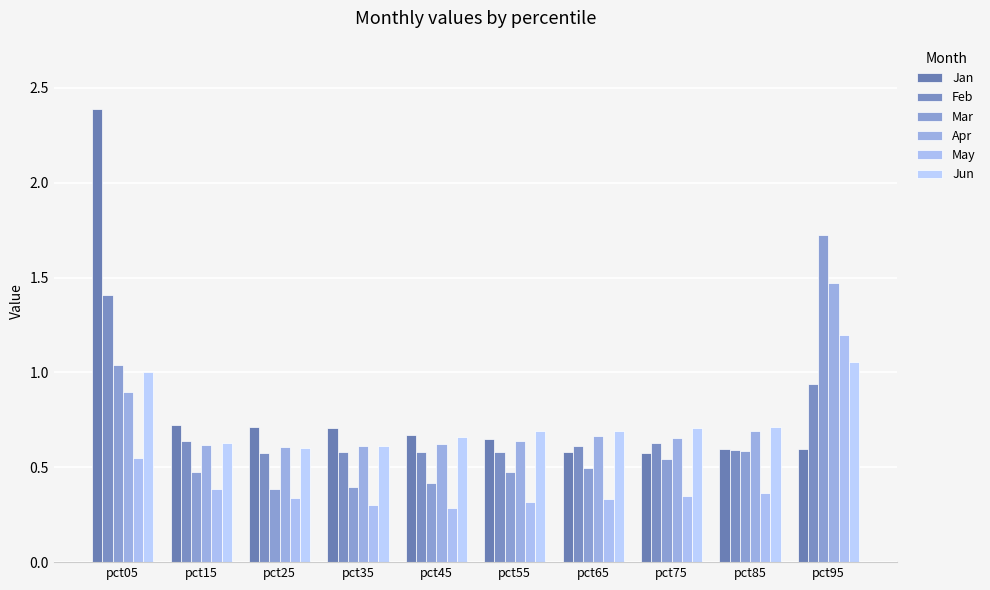

True or false: Mar has a value of 0.2 at pct25.

False